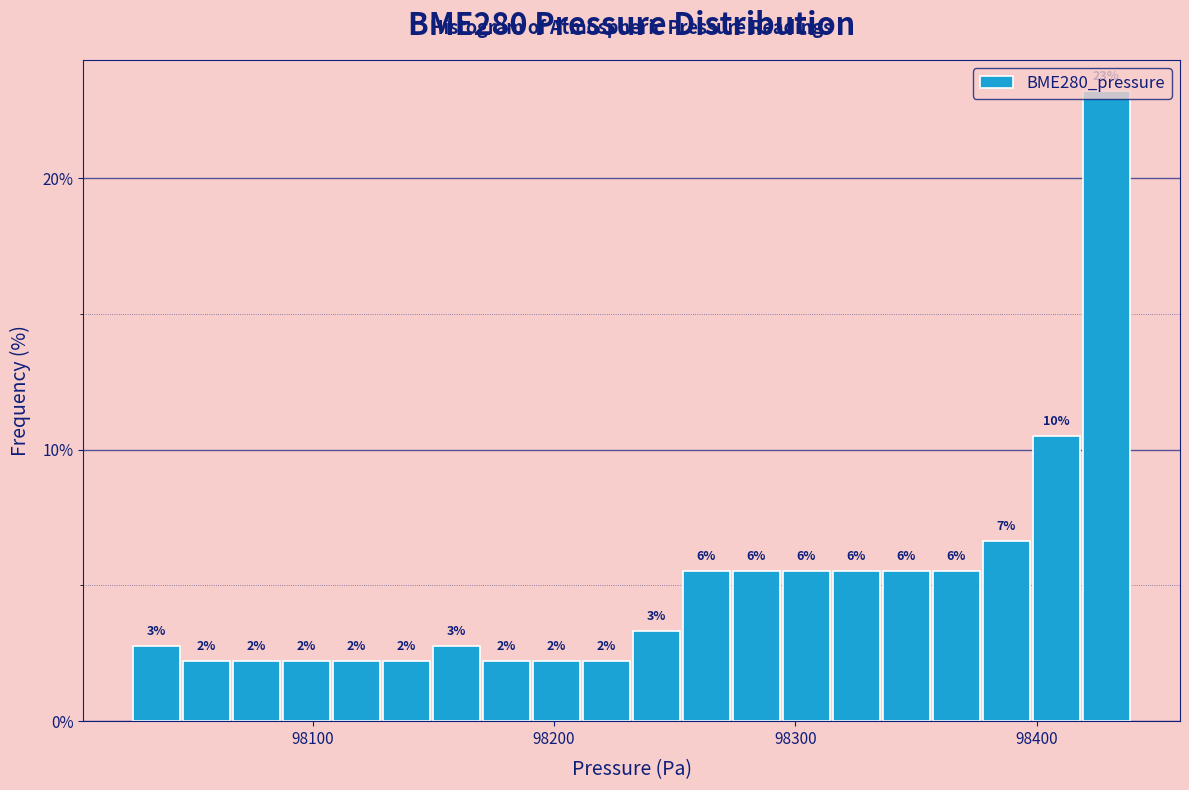

Around what value on the x-axis is the tallest bar? Give the approximate position of its centre, as read against the axis.

98430